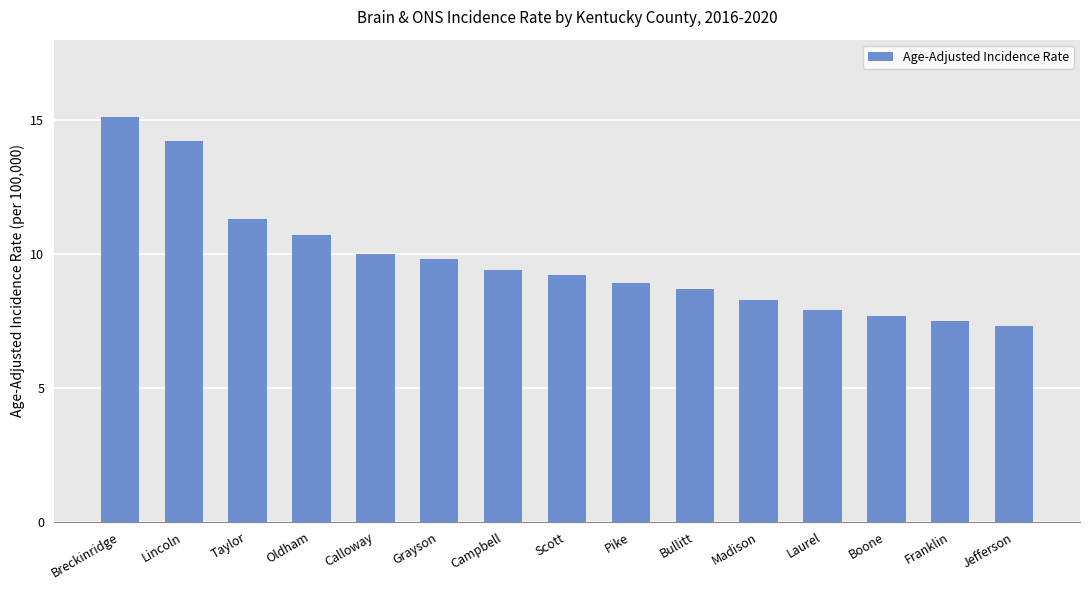

True or false: the data shows 9.4 at Campbell.

True